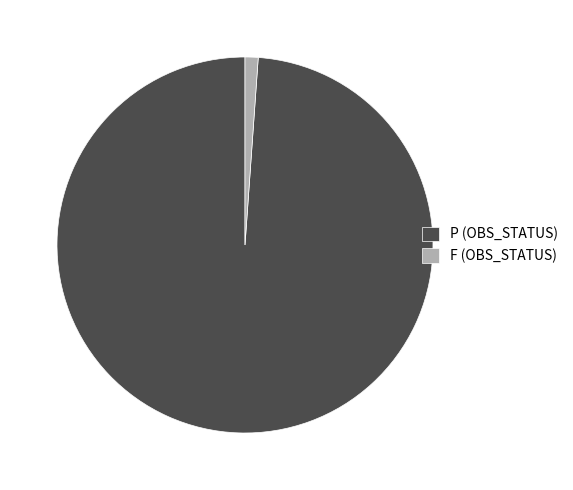

Does P (OBS_STATUS) account for over 50% of the chart?

Yes